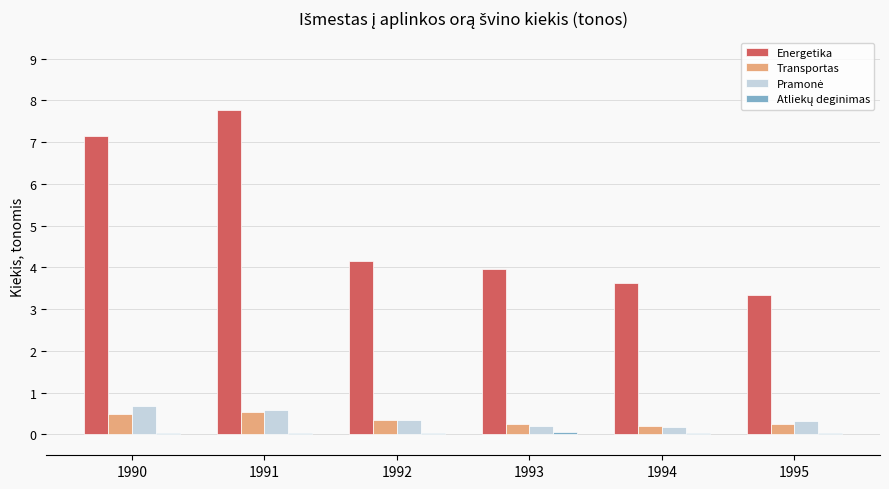

The Transportas series shows 0.3 at 1995. True or false?

True